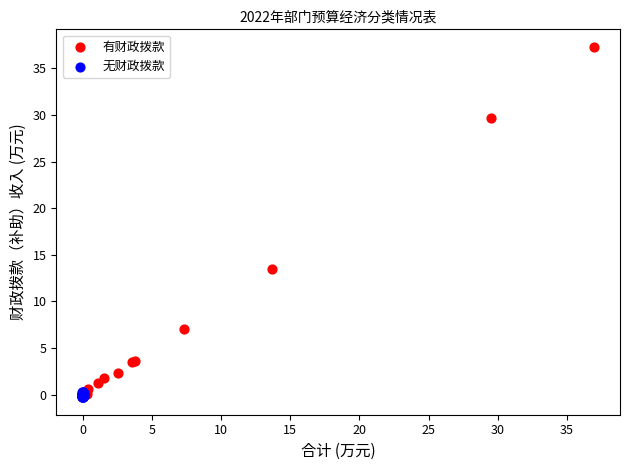

Which series contains the highest Y value?

有财政拨款